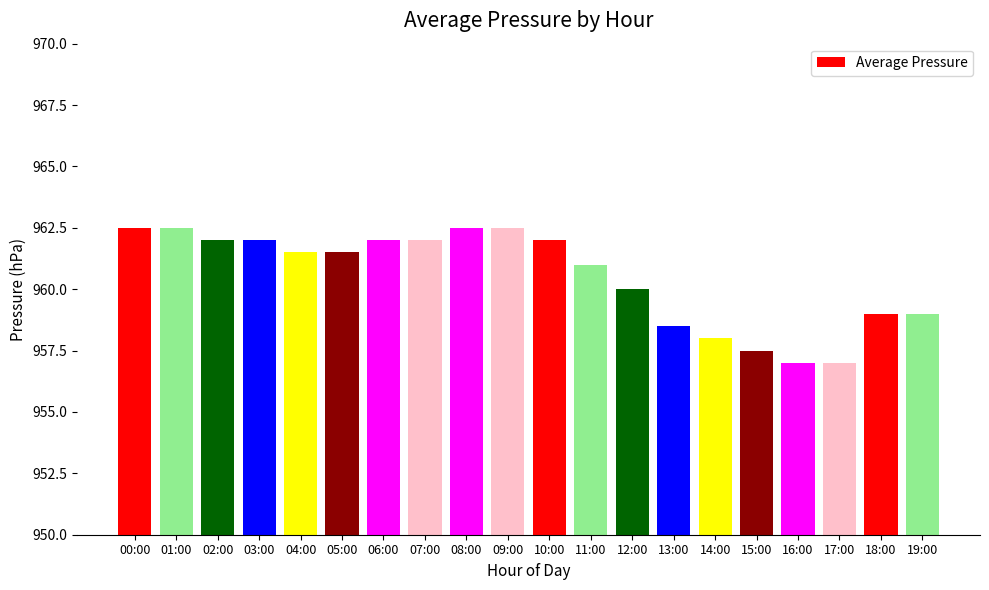

Which has a higher value, 19:00 or 17:00?

19:00